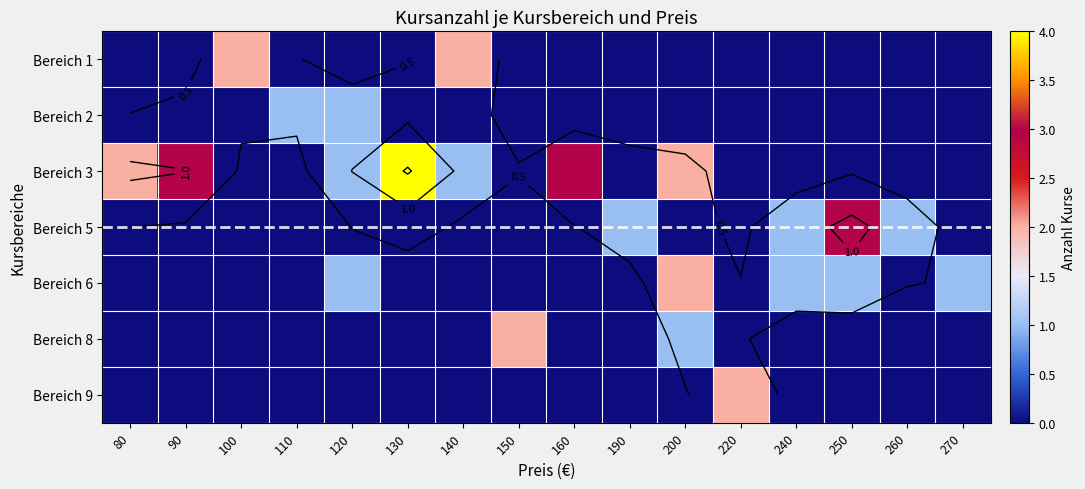

What is the total value across all series at 270?

1